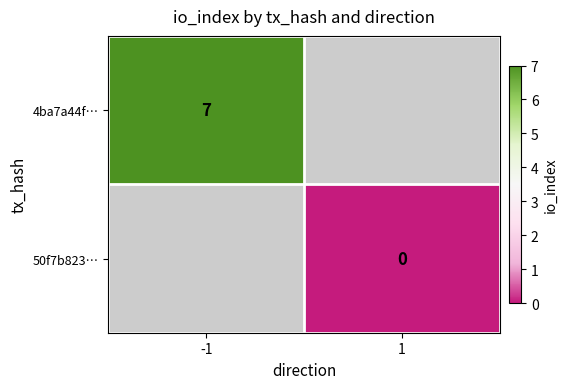

Which has a higher value, 1 or -1?

-1